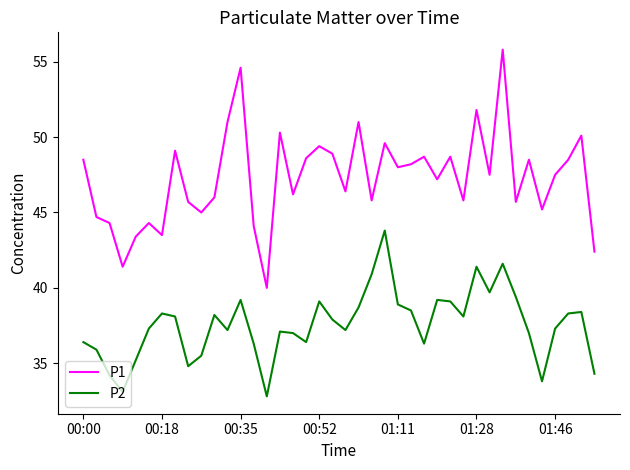

What is the difference between the maximum and minimum values in the P1 series?

15.8